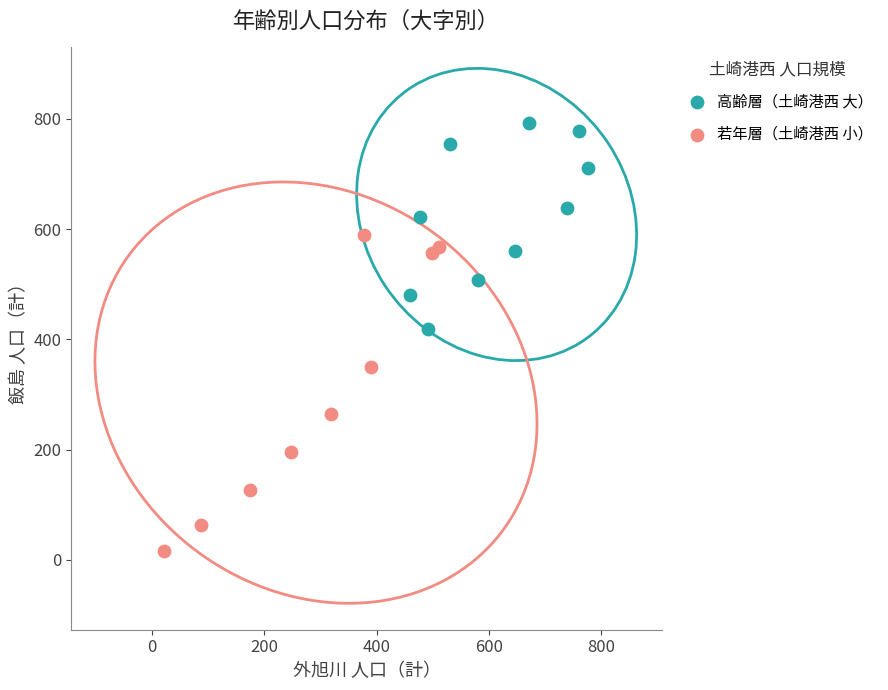

Which series contains the lowest Y value?

若年層（土崎港西 小）